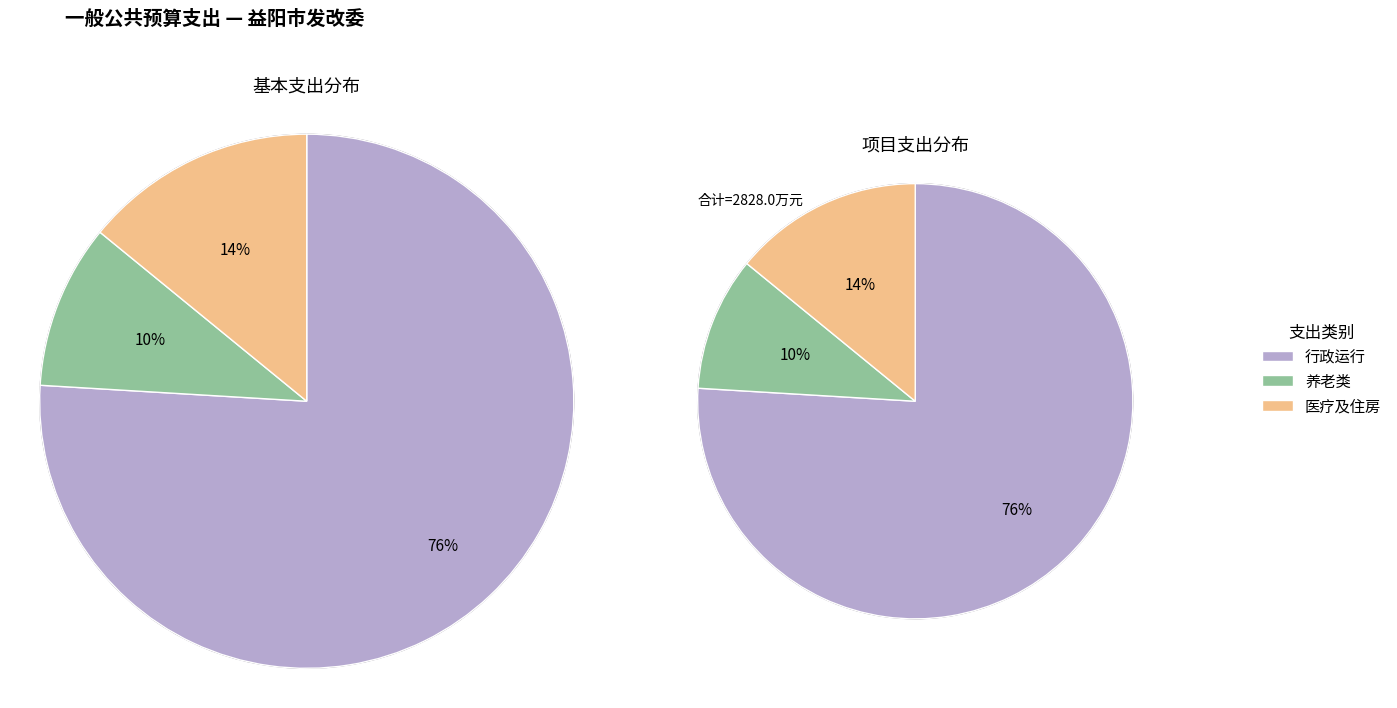

Which slice is the largest?

行政运行